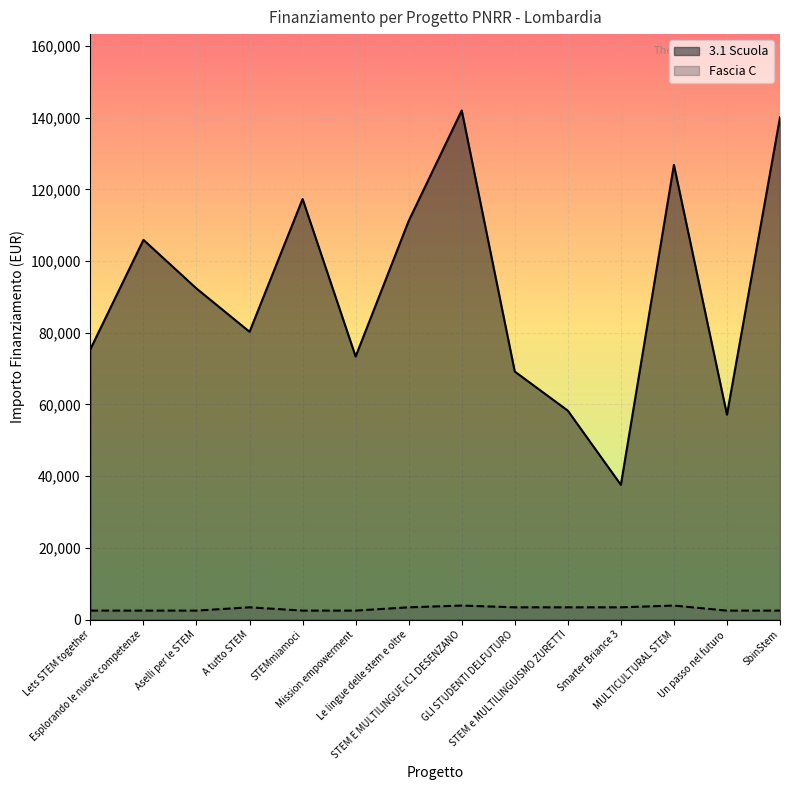

Is the value of 3.1 Scuola at A tutto STEM greater than the value of Fascia C at Smarter Briance 3?

Yes